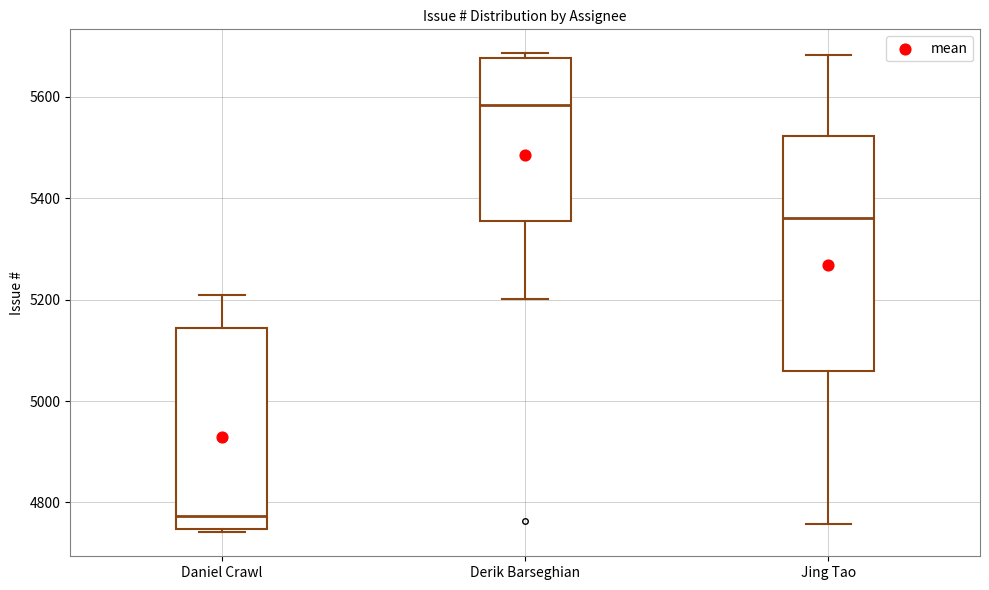

Which box has the highest median line?

Derik Barseghian